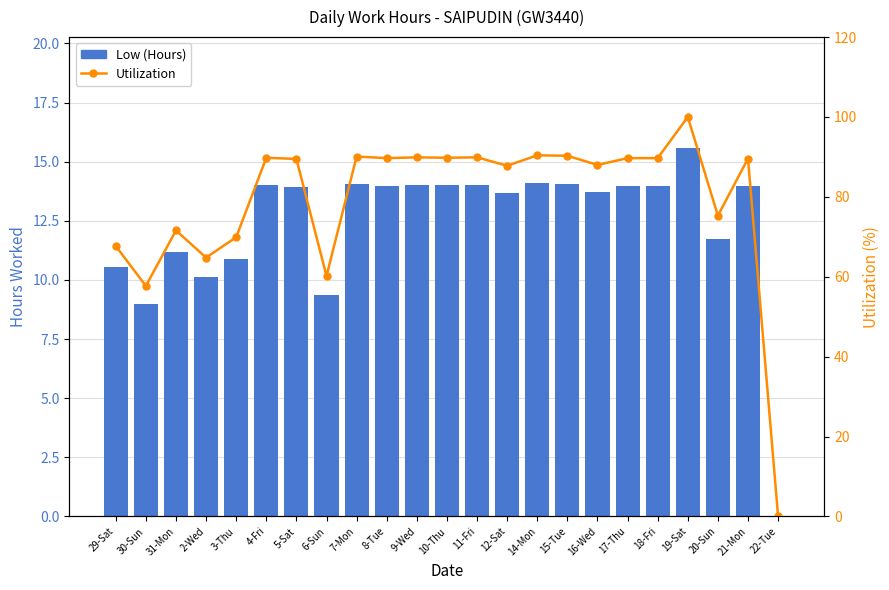

How many groups of bars are there?

23